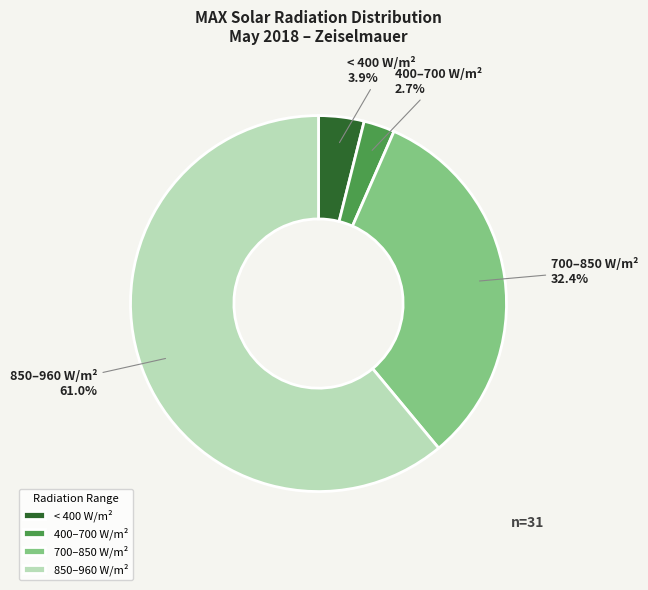

How many slices are in this pie chart?

4